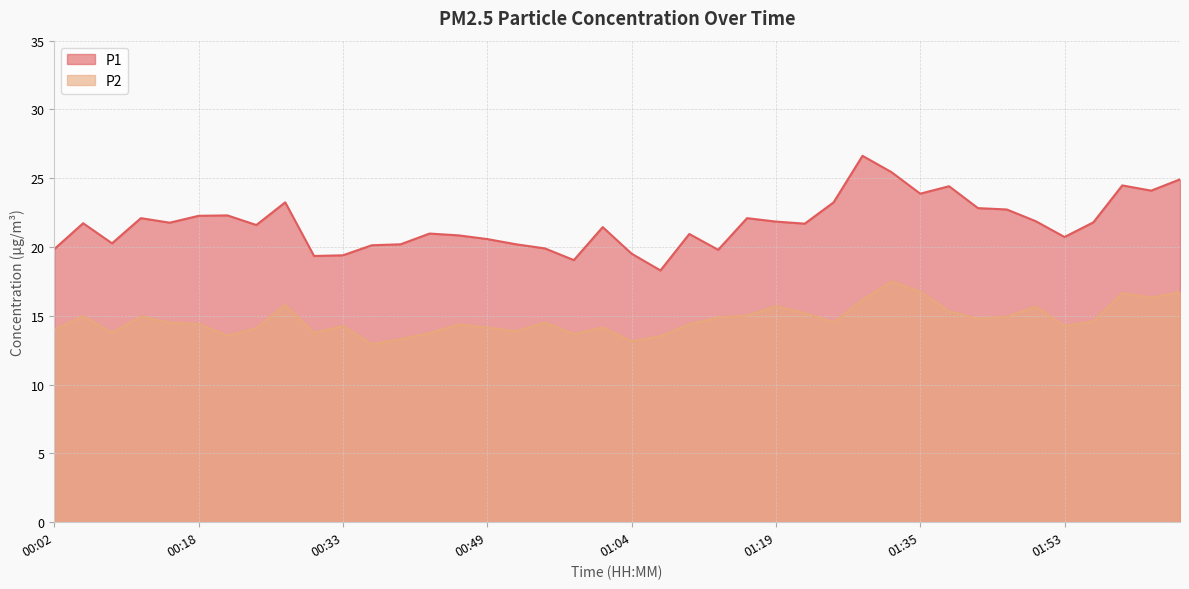

Which series has the largest range (max minus min)?

P1